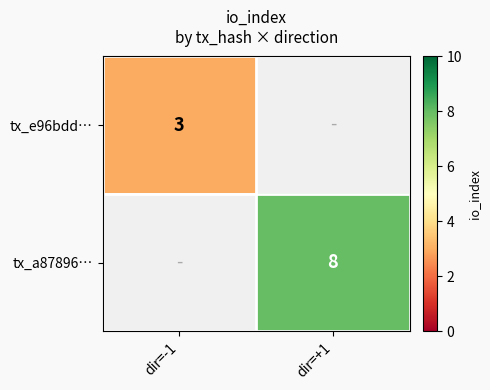

Is it true that tx_a87896… equals 14 at dir=+1?

False